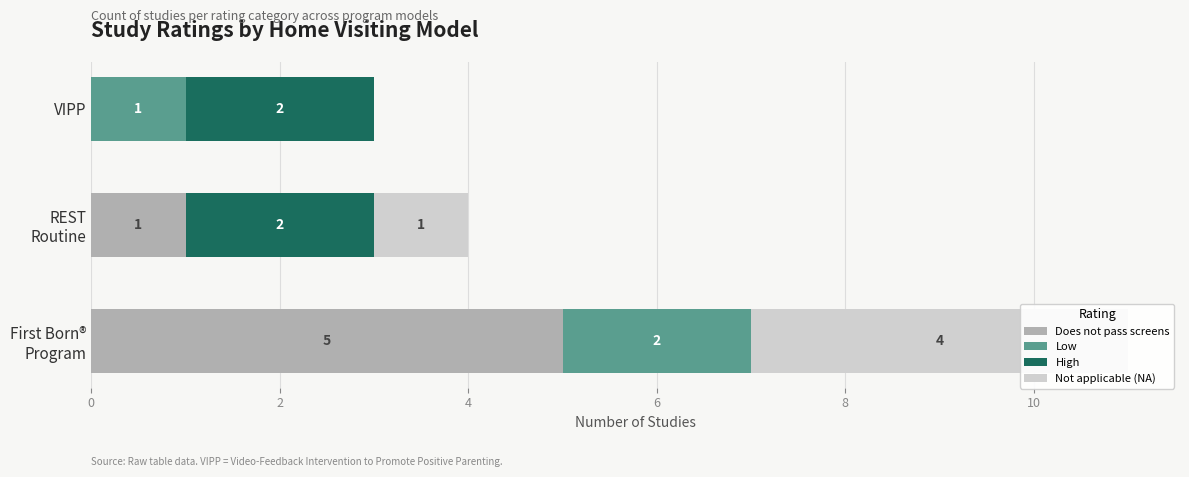

List the series in order of their overall mean, lowest first.

Low, High, Not applicable (NA), Does not pass screens